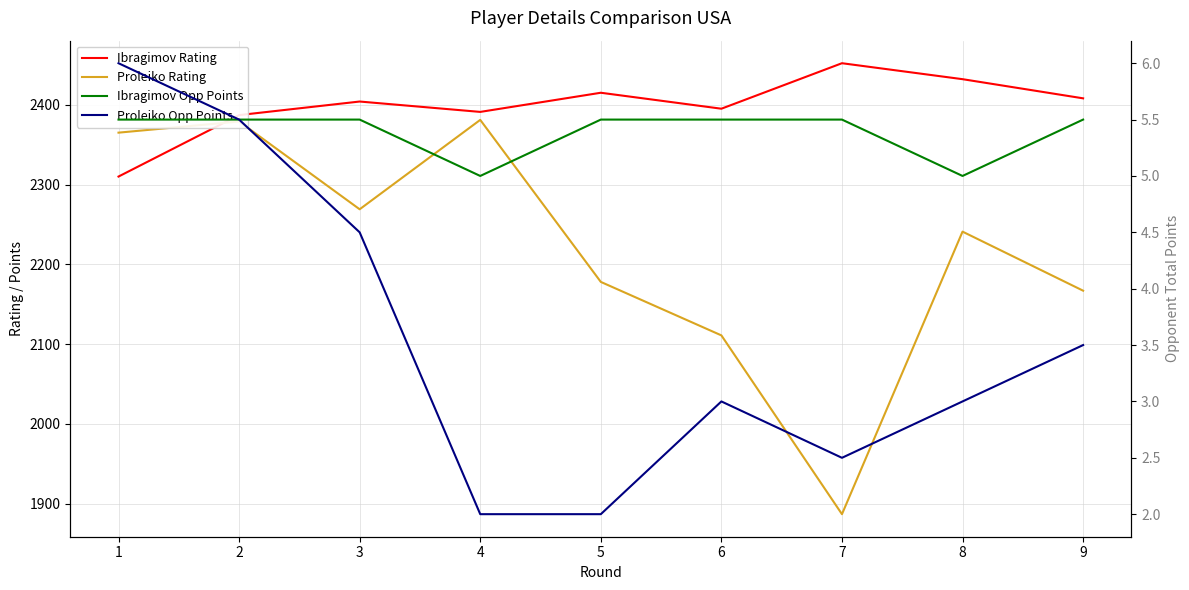

Which series changed the most between 5 and 7?

Proleiko Rating